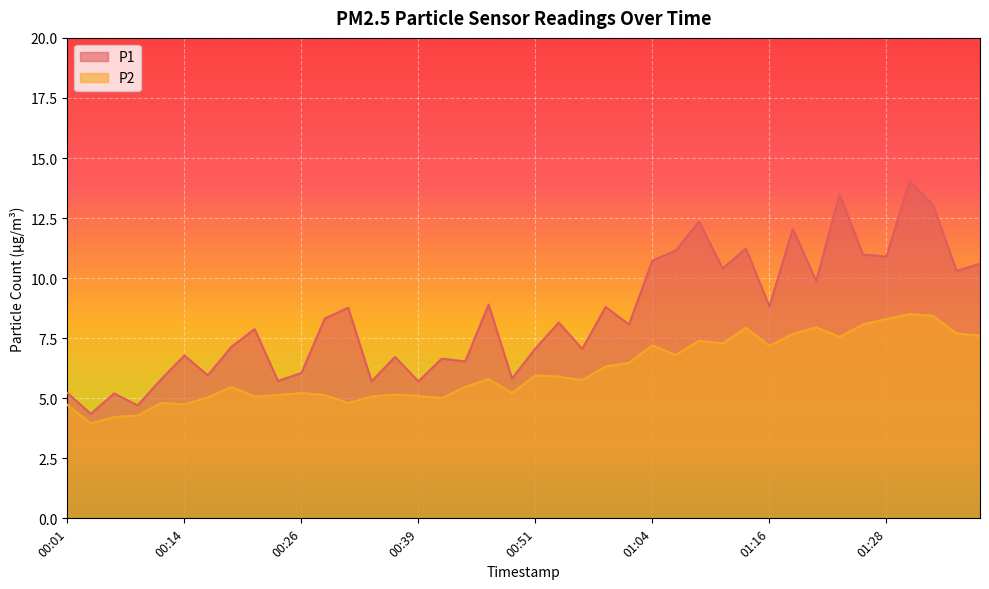

List the series in order of their overall mean, highest first.

P1, P2